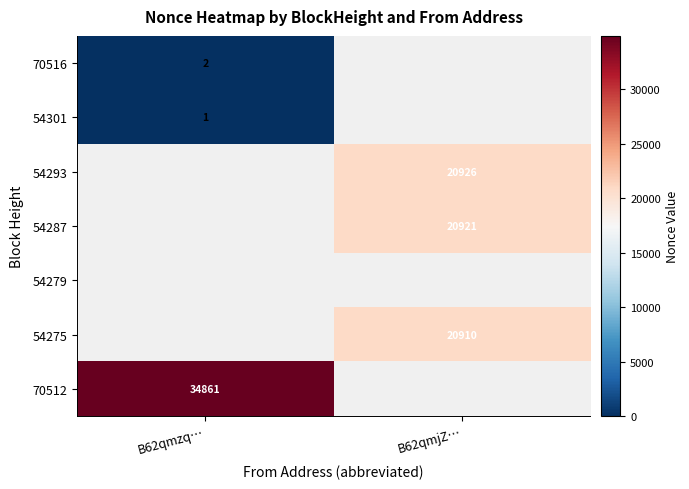

Is it true that 54275 equals 34740 at B62qmjZ…?

False